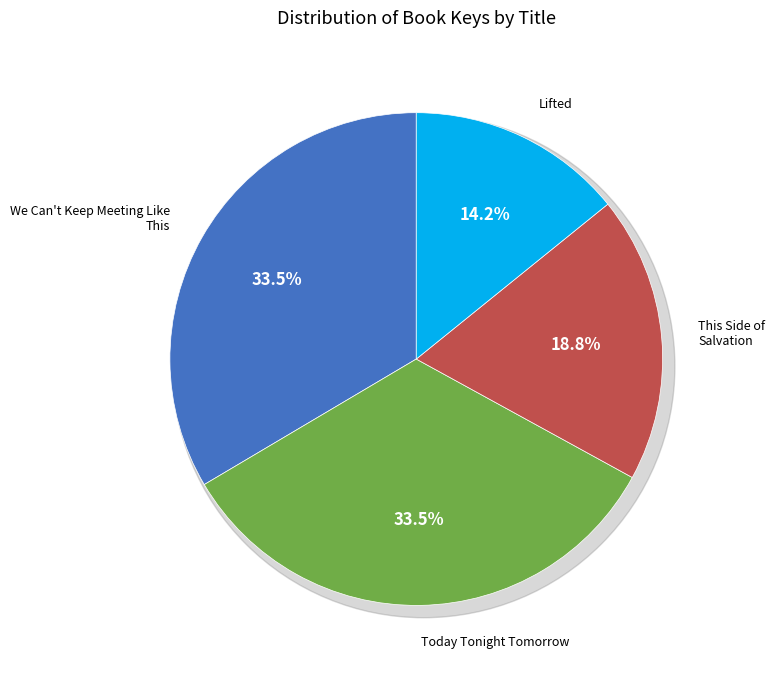

What is the change in value from We Can't Keep Meeting Like This to Today Tonight Tomorrow?

-1462